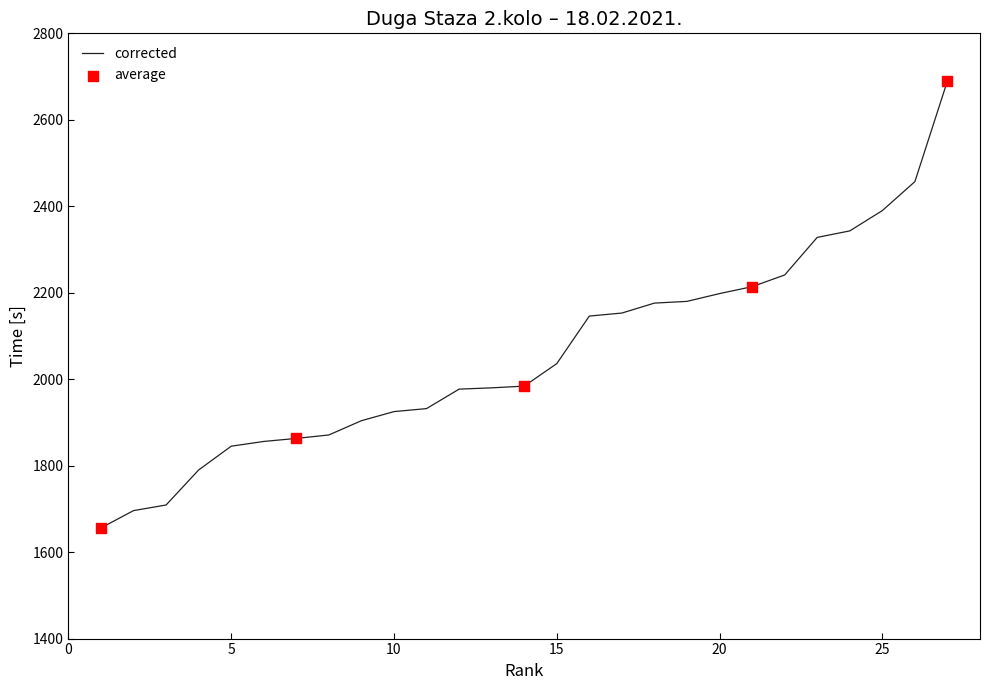

What is the greatest value displayed?

2690